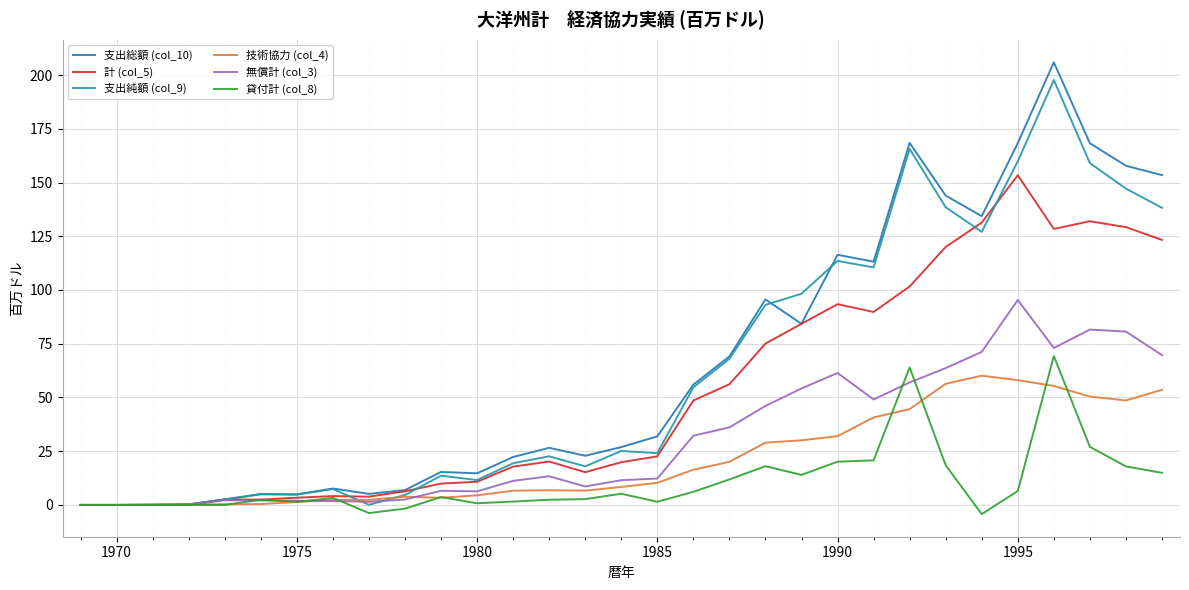

What is the difference between the maximum and second lowest values in the 貸付計 (col_8) series?

73.1